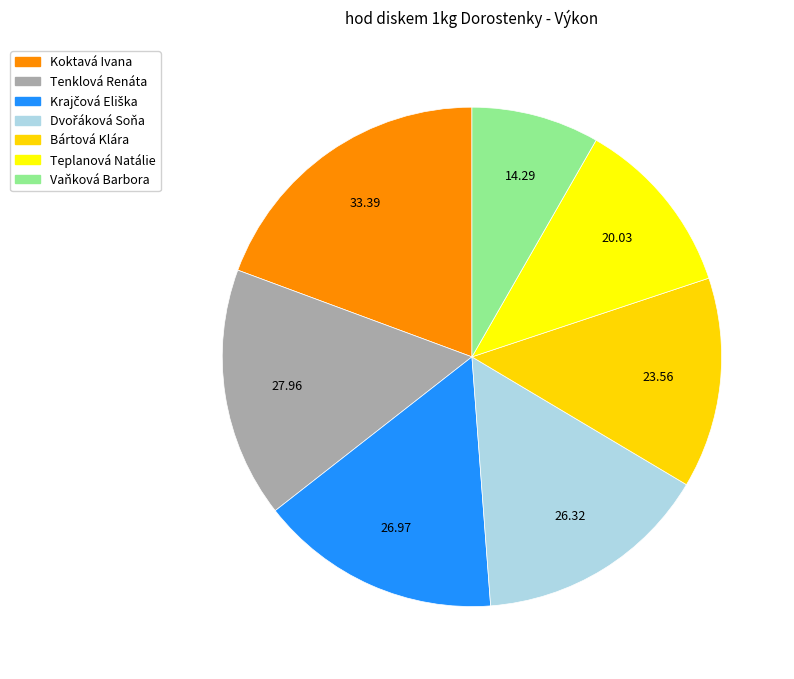

How many segments does this pie chart have?

7